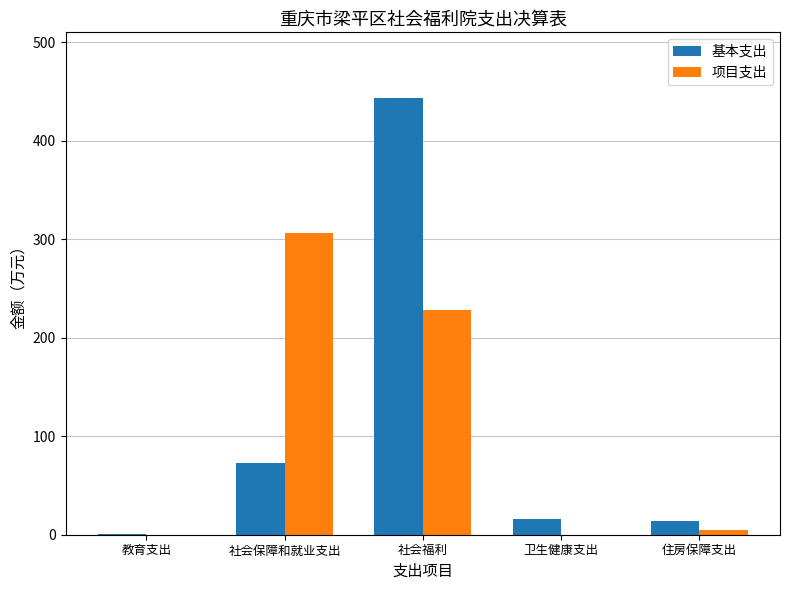

What is the highest value of the 项目支出 series?

306.1